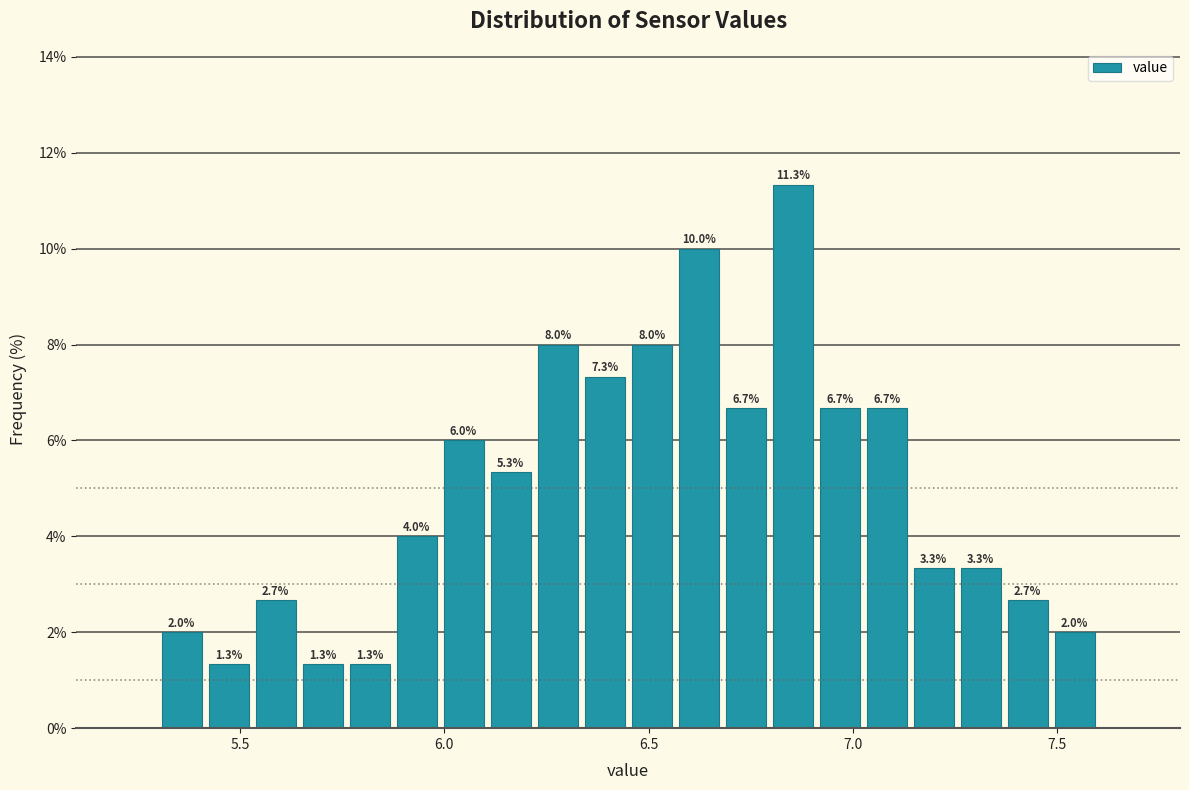

Around what value on the x-axis is the tallest bar? Give the approximate position of its centre, as read against the axis.

6.85